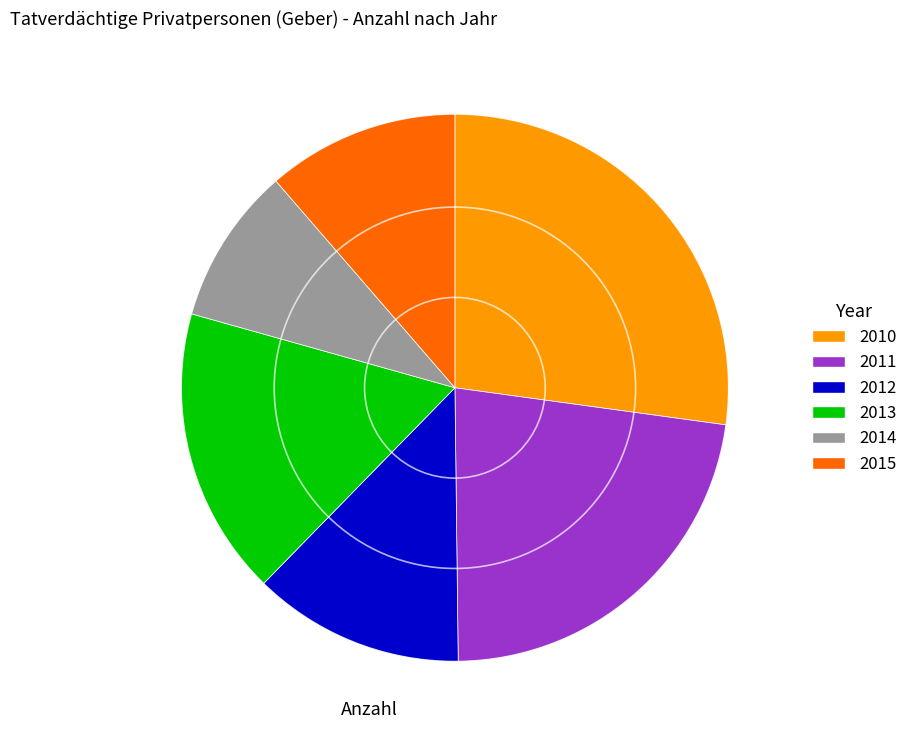

Which slice is the smallest?

2014